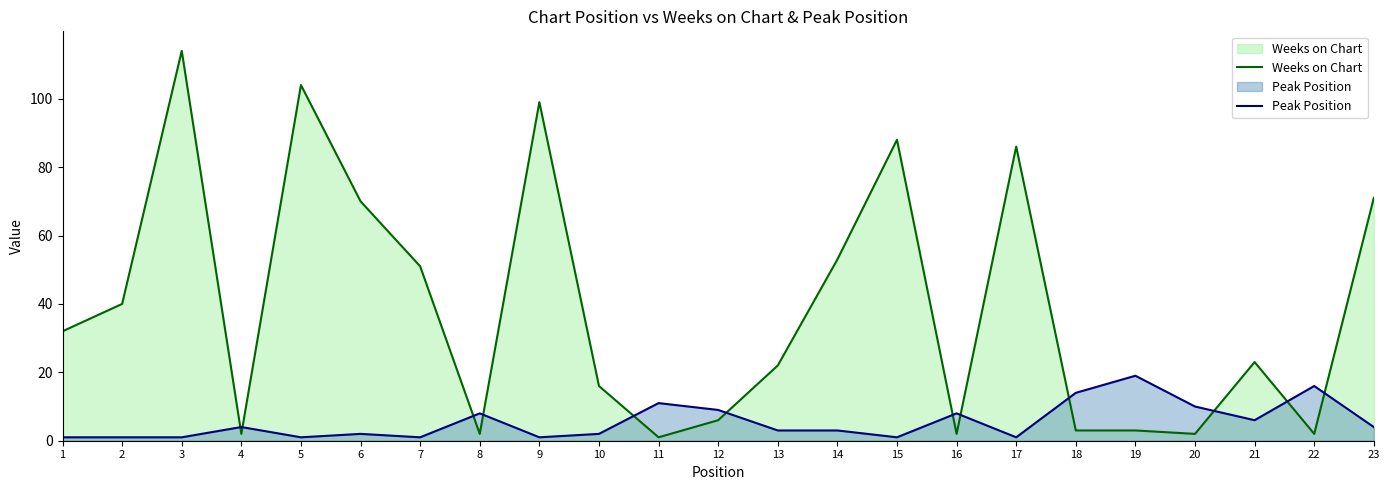

What is the value of the Weeks on Chart point at the 5th from the left?

104